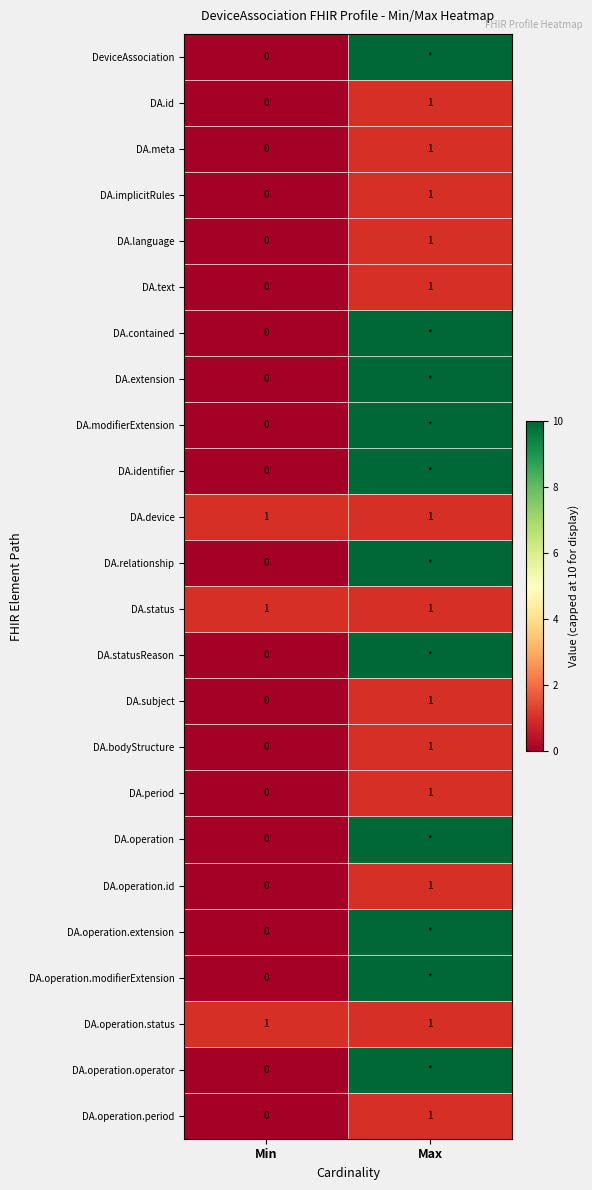

At which label is DA.operation.period closest to 0?

Min